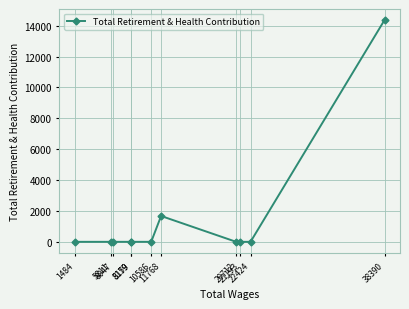

What is the sum of the values at 22424 and 11768?

1674